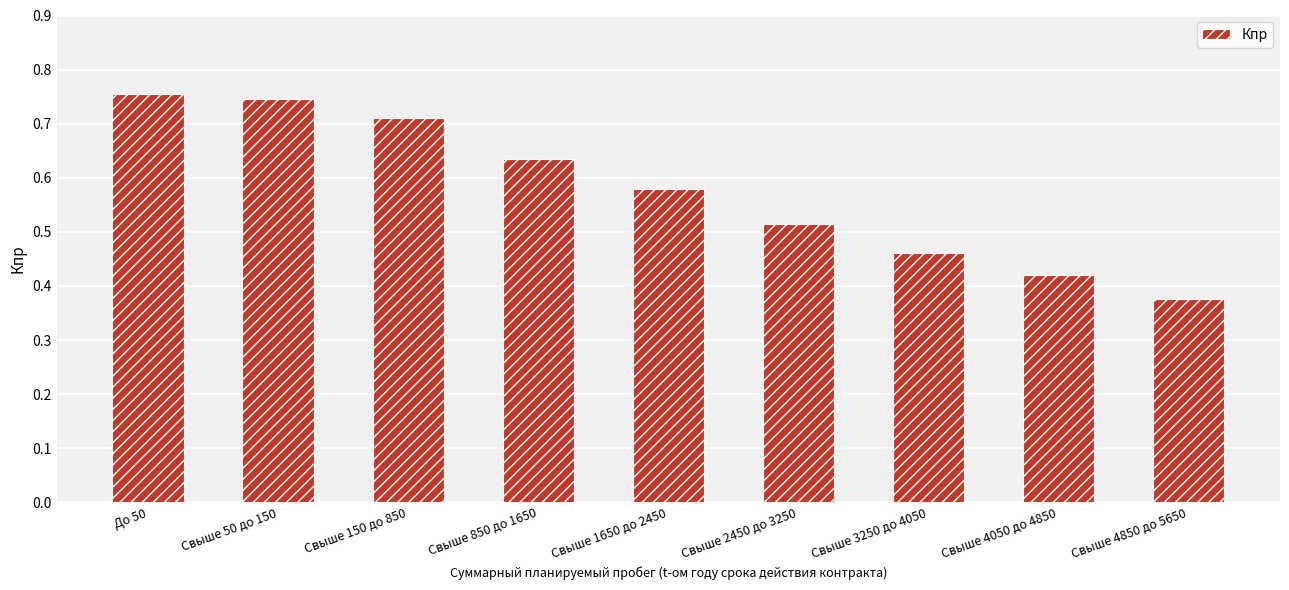

What is the change in value from Свыше 50 до 150 to Свыше 3250 до 4050?

-0.3